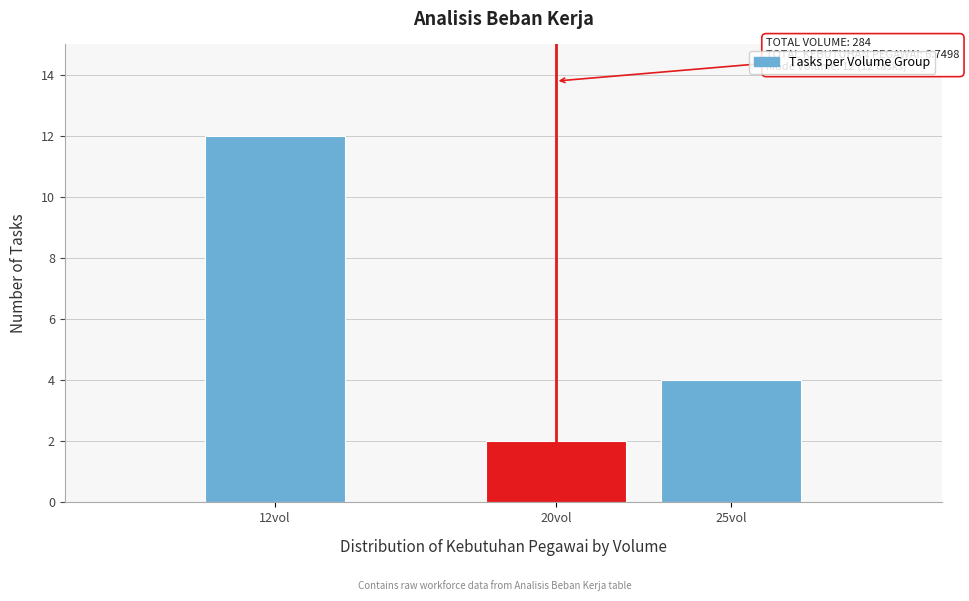

Reading left to right, what are all the values shown in this chart?

12	2	4